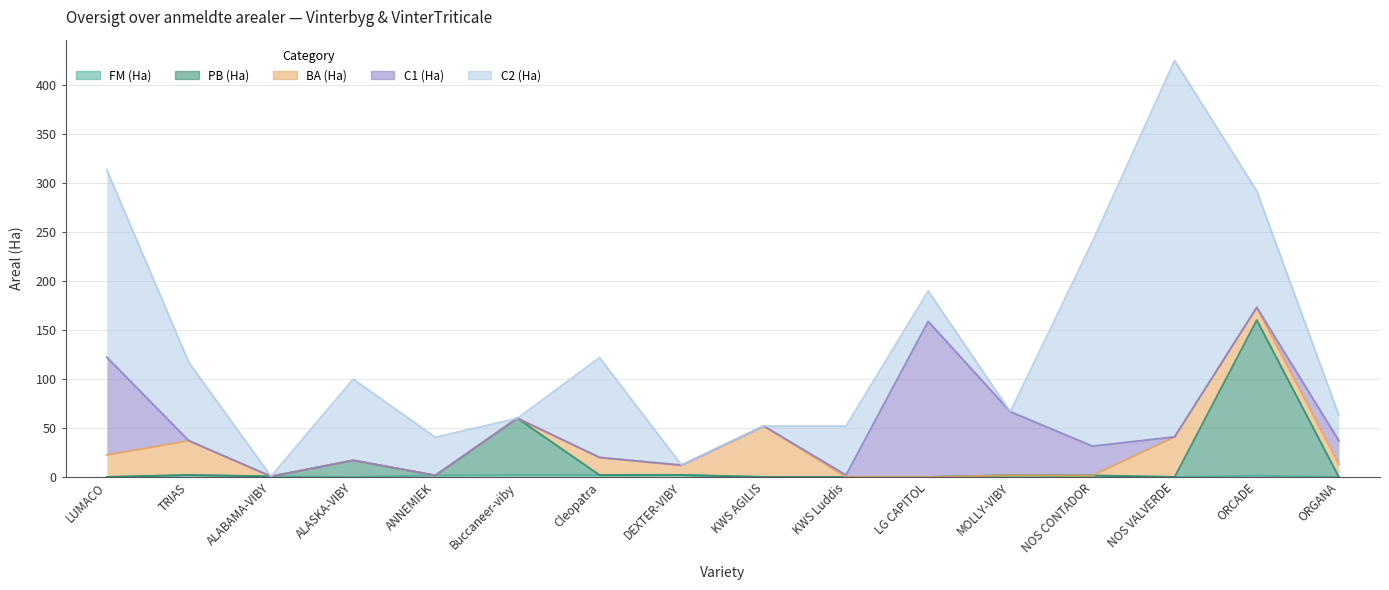

What is the total value across all series at ALASKA-VIBY?

100.0